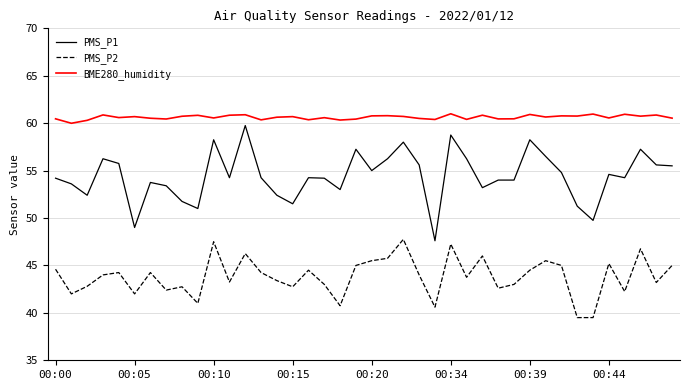

Count the number of categories in the chart.

40